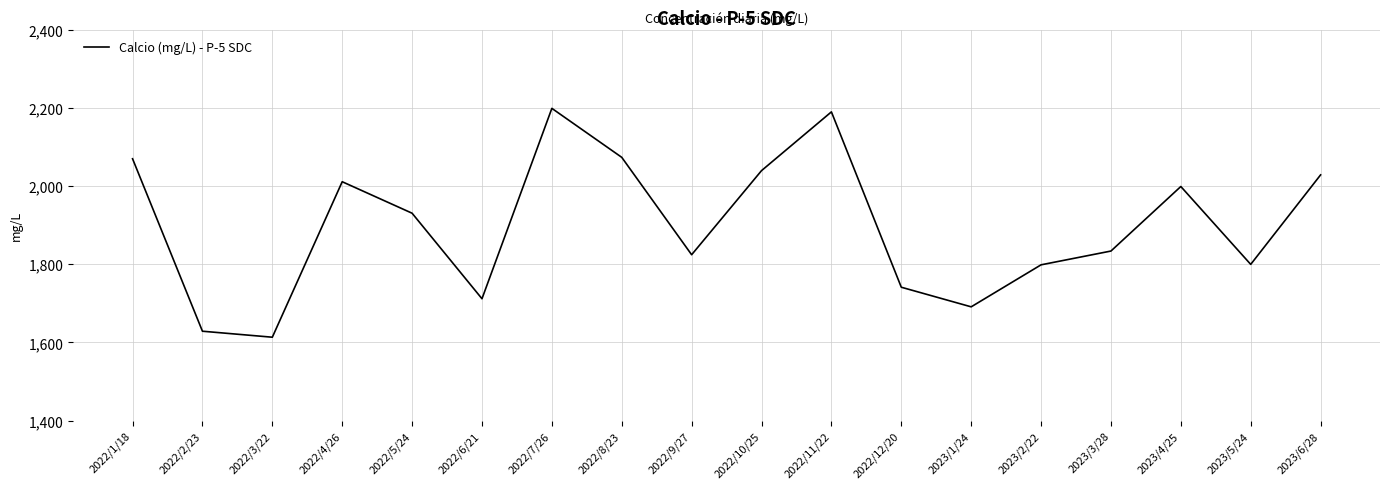

The value at 2022/3/22 is 1613.2. True or false?

True